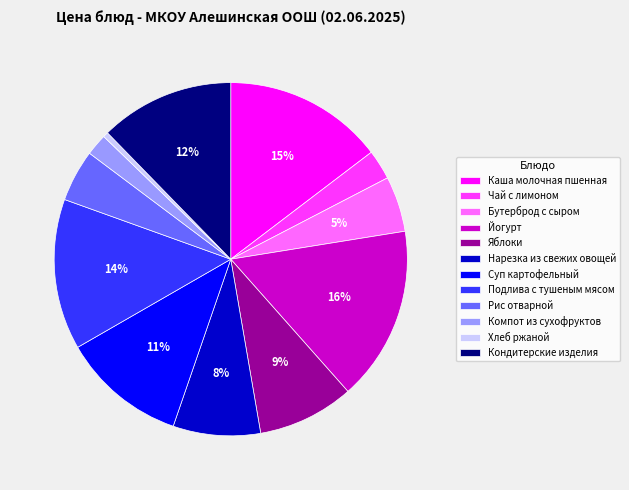

True or false: Суп картофельный accounts for 25% of the total.

False